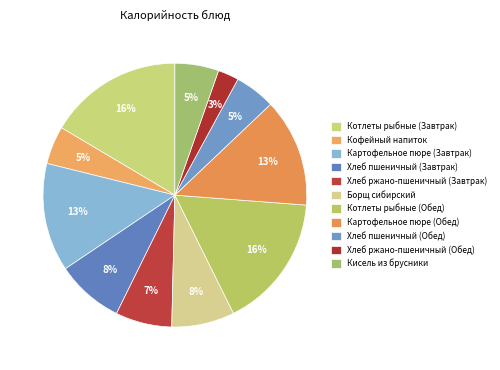

To the nearest percent, what percentage of the pie is Котлеты рыбные (Обед)?

16%